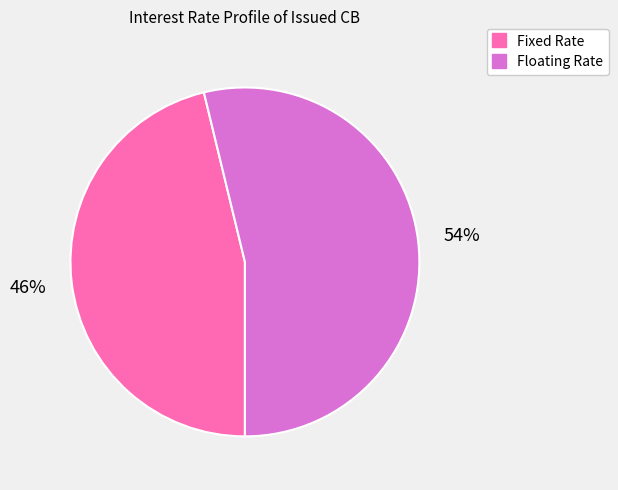

Which category has the biggest portion of the pie?

Floating Rate